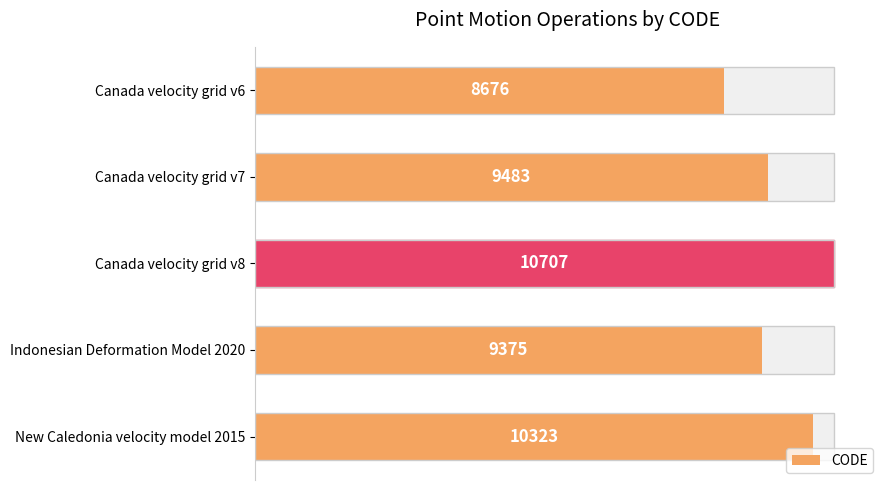

What is the value of the 3rd bar from the left?

10707